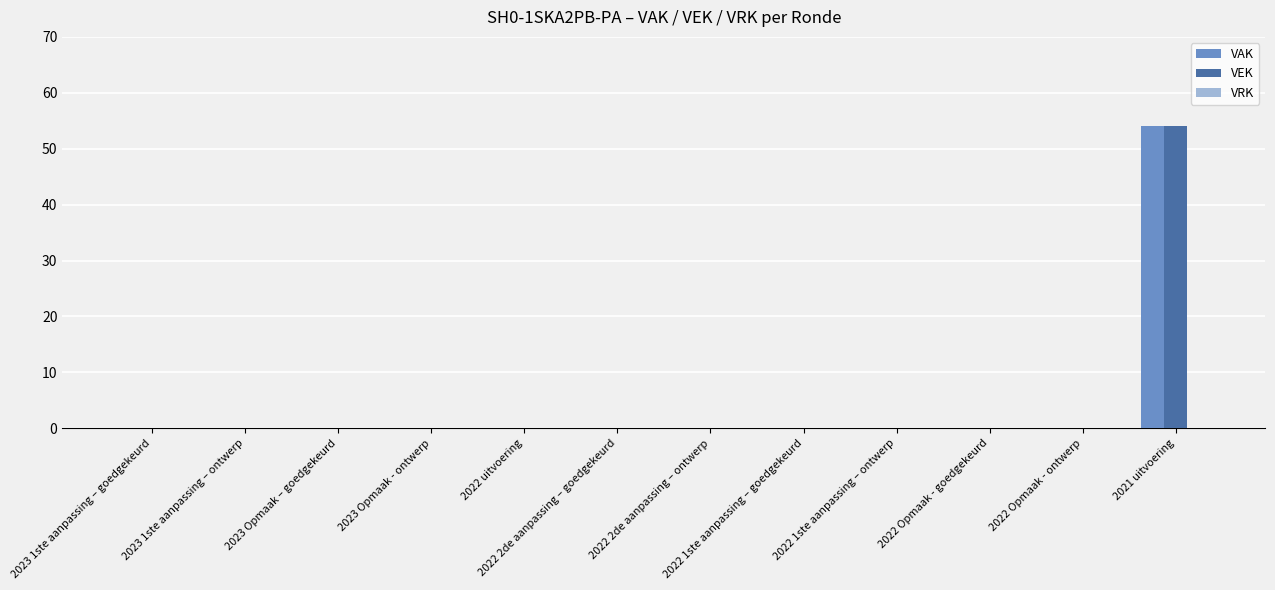

Which label corresponds to the largest value in the chart?

2021 uitvoering